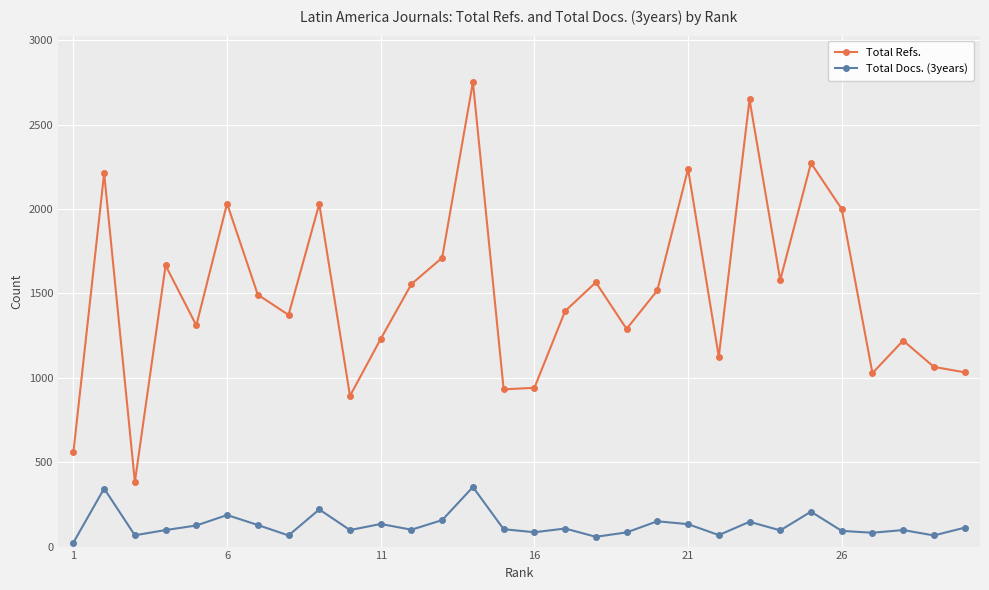

What is the average value of the Total Docs. (3years) series?

126